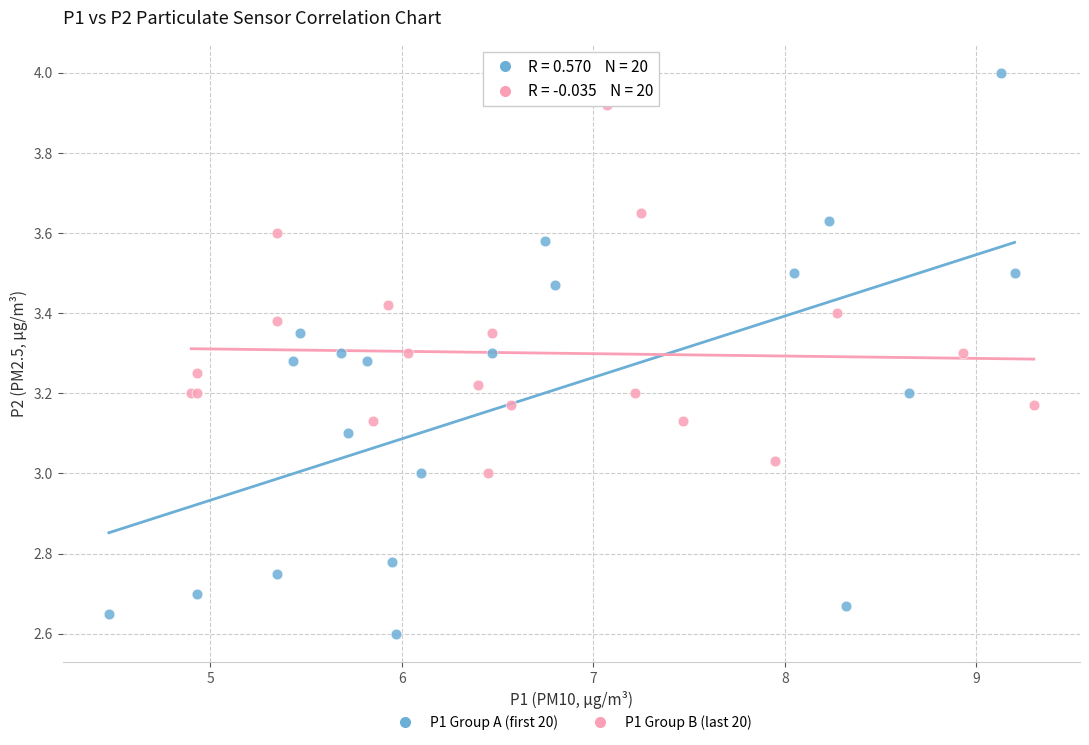

What are all the series names shown in the legend?

P1 Group A (first 20), P1 Group B (last 20)